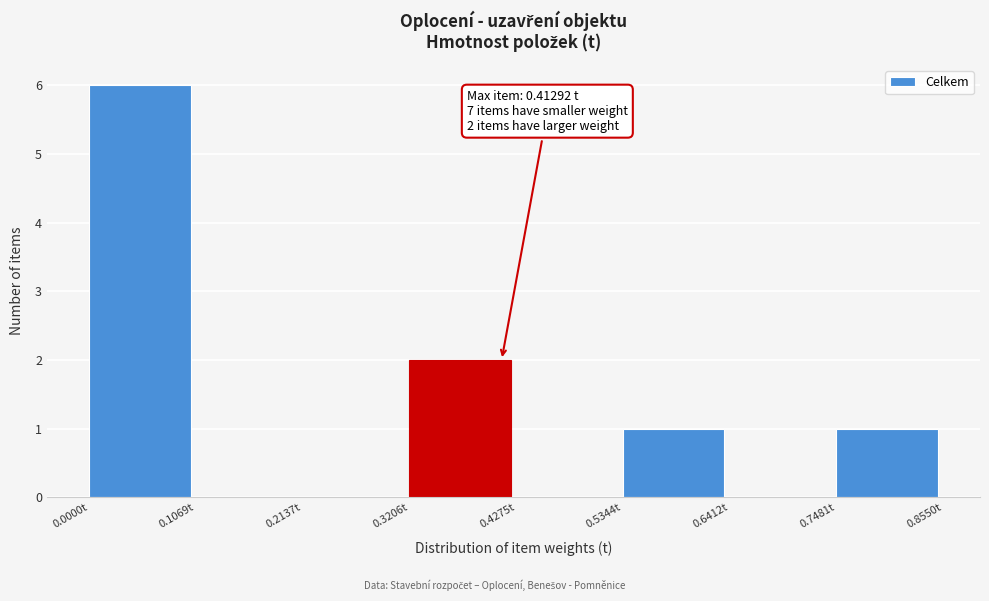

Over which range of the x-axis is the bar tallest?

0.00 to 0.10